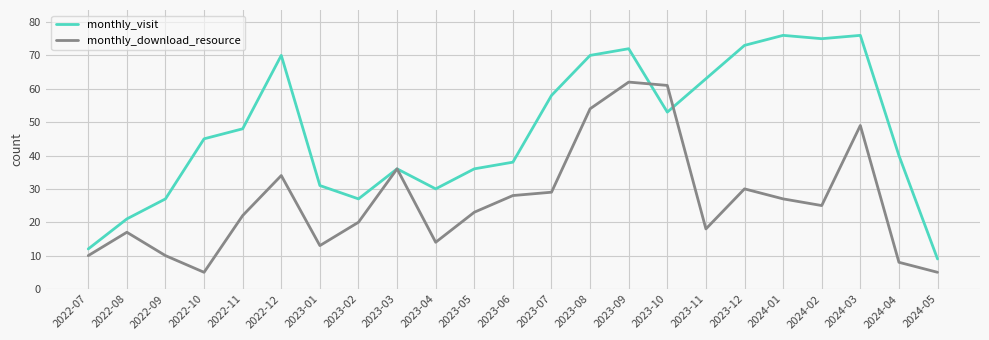

Which series changed the most between 2024-01 and 2024-03?

monthly_download_resource